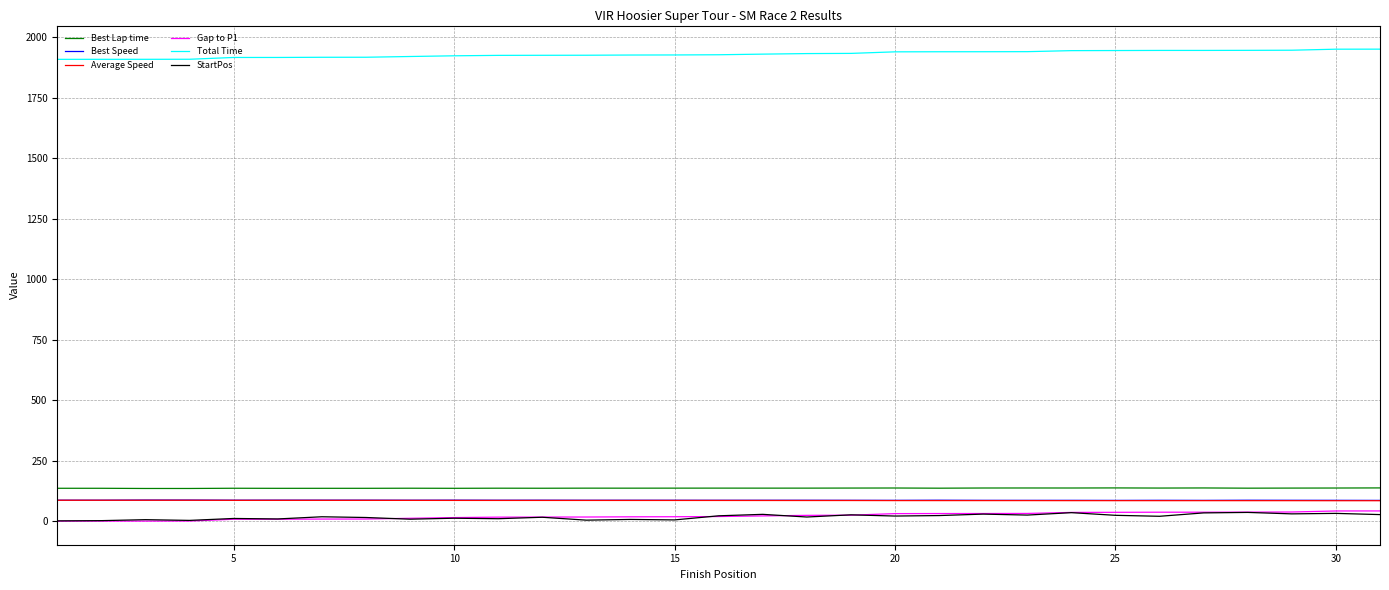

Which series has the largest total across all categories?

Total Time